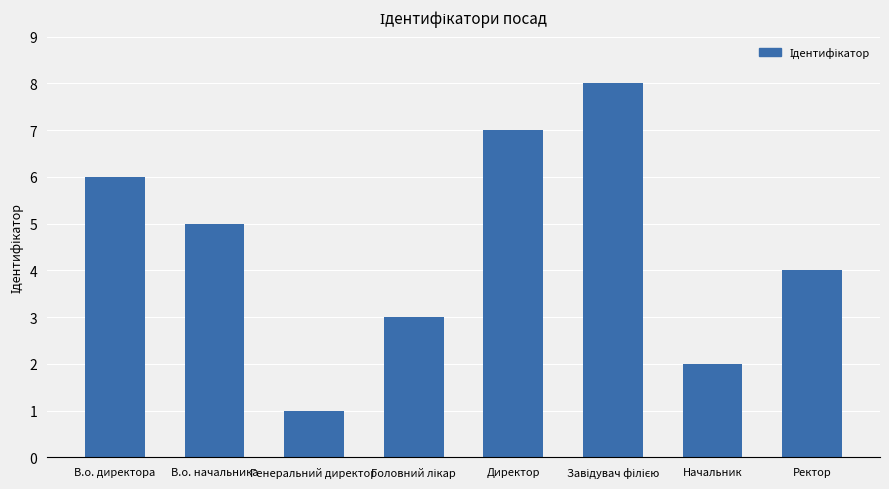

How many distinct data groups are displayed?

1